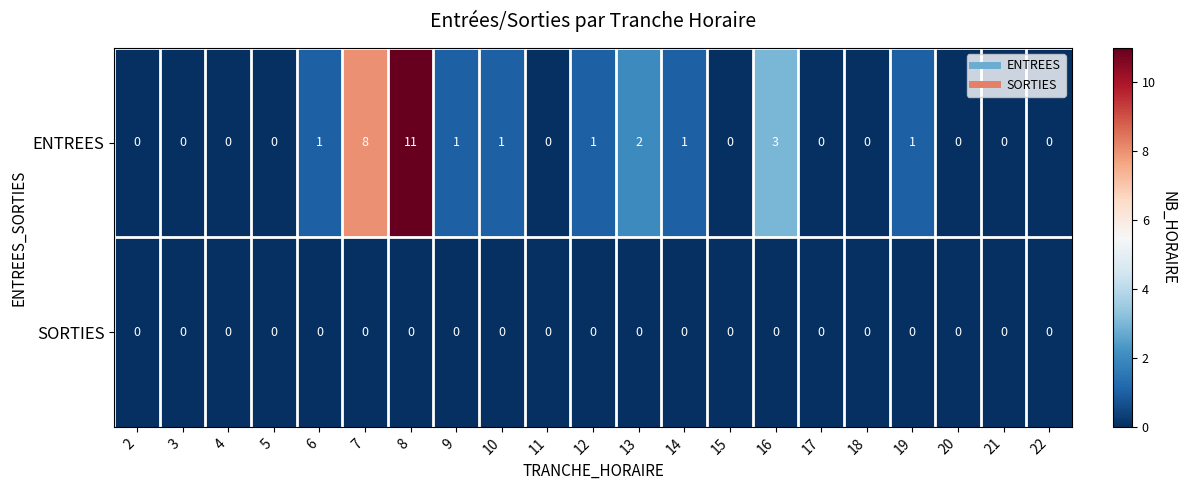

Rank the series by their maximum value, from lowest to highest.

SORTIES, ENTREES